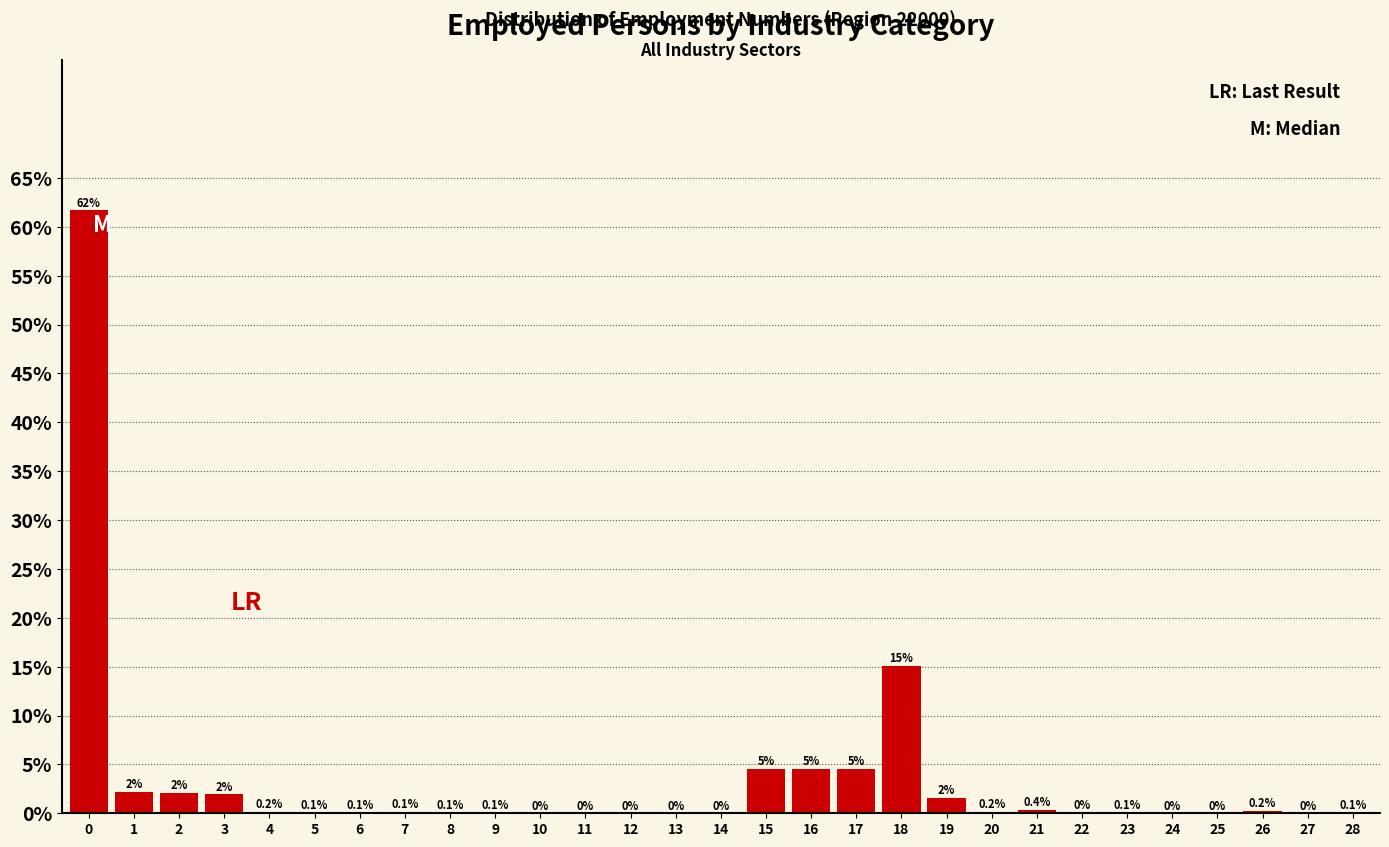

What is the change in value from 17 to 19?

-3.0